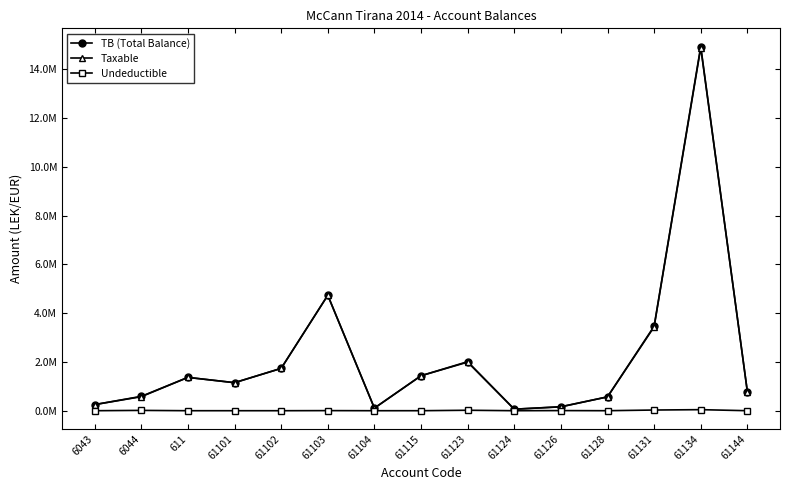

Between 61134 and 61144, which series saw the biggest shift?

TB (Total Balance)